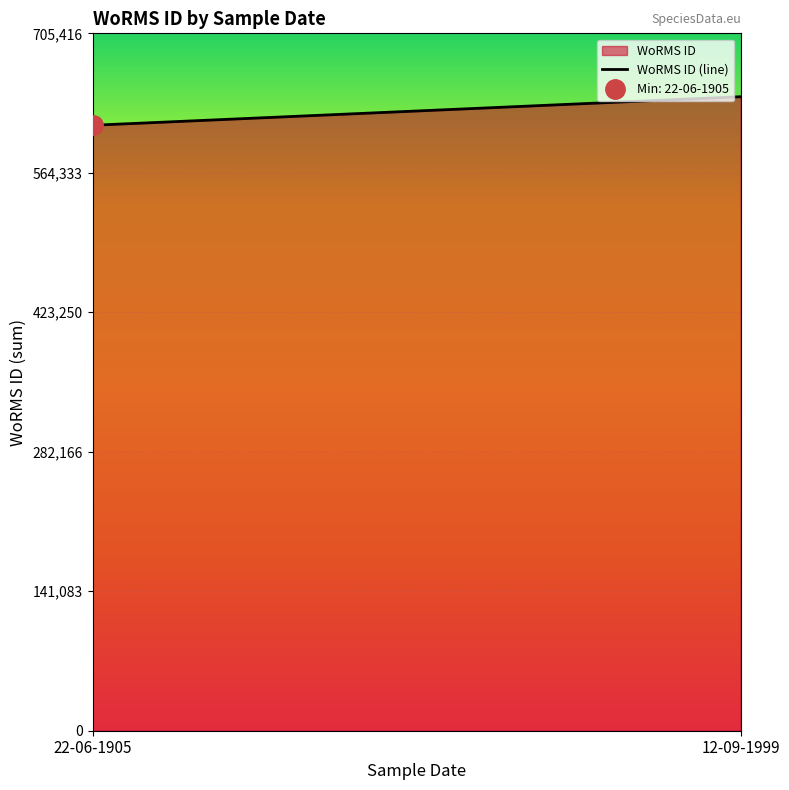

Which has a higher value, 22-06-1905 or 12-09-1999?

12-09-1999